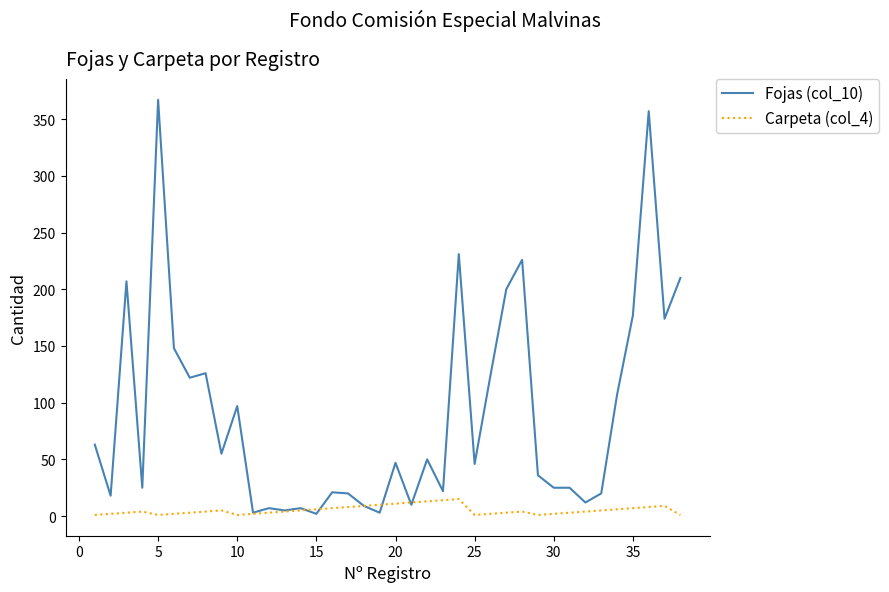

Which series has the largest range (max minus min)?

Fojas (col_10)